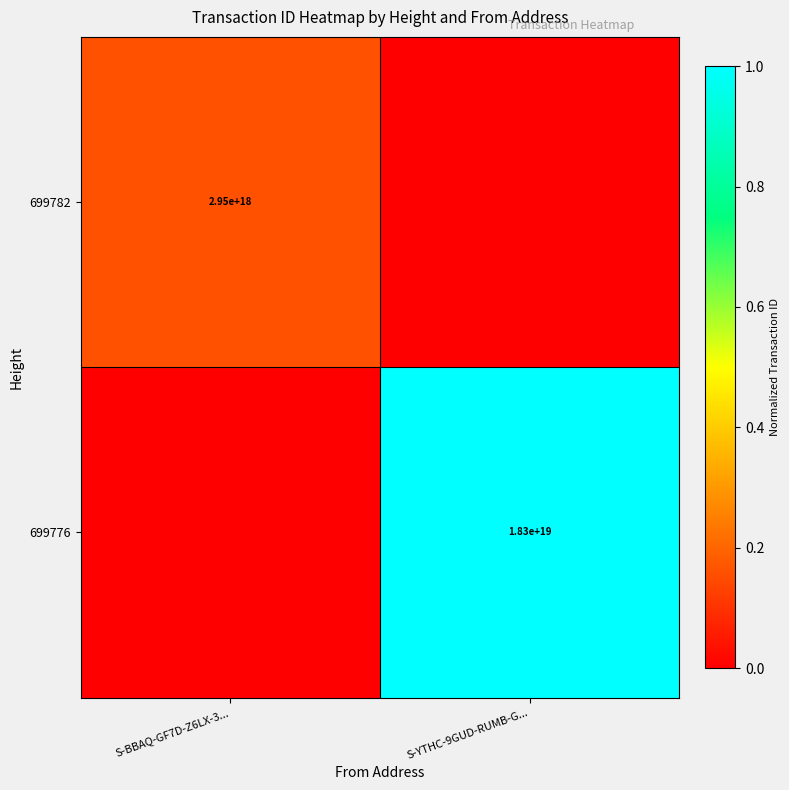

Is it true that 699776 equals 25676639956917166080 at S-YTHC-9GUD-RUMB-G...?

False